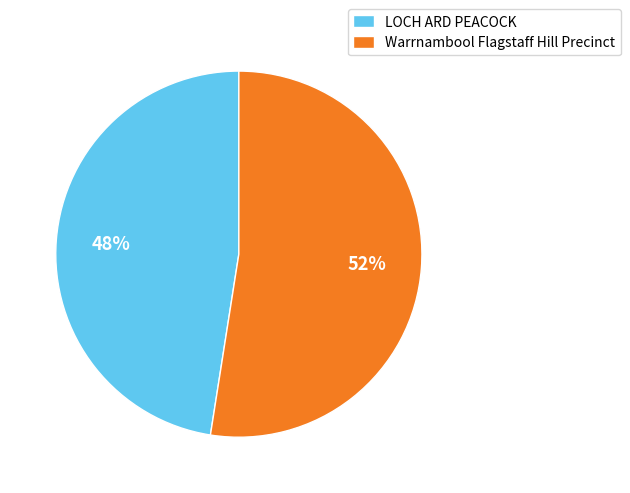

Is the sum of Warrnambool Flagstaff Hill Precinct and LOCH ARD PEACOCK greater than half?

Yes